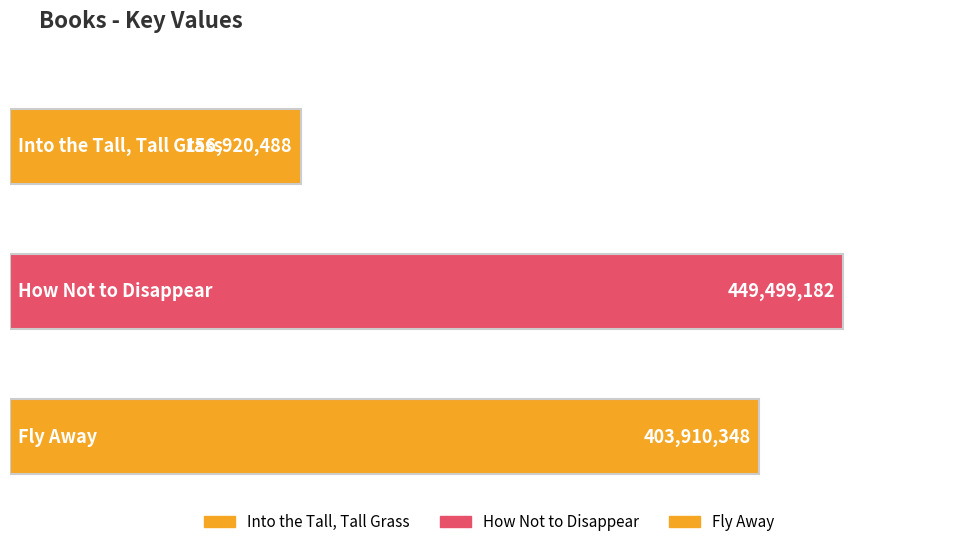

What is the ratio of the value at Fly Away to the value at How Not to Disappear?

0.9